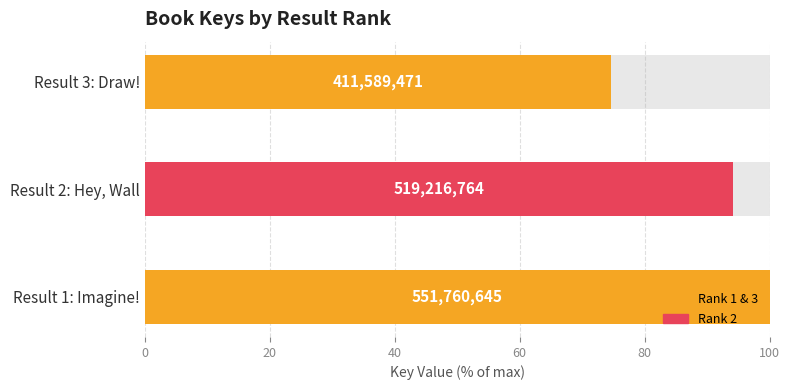

Reading right to left, transcribe all the data shown in this chart.

74.6	94.1	100.0